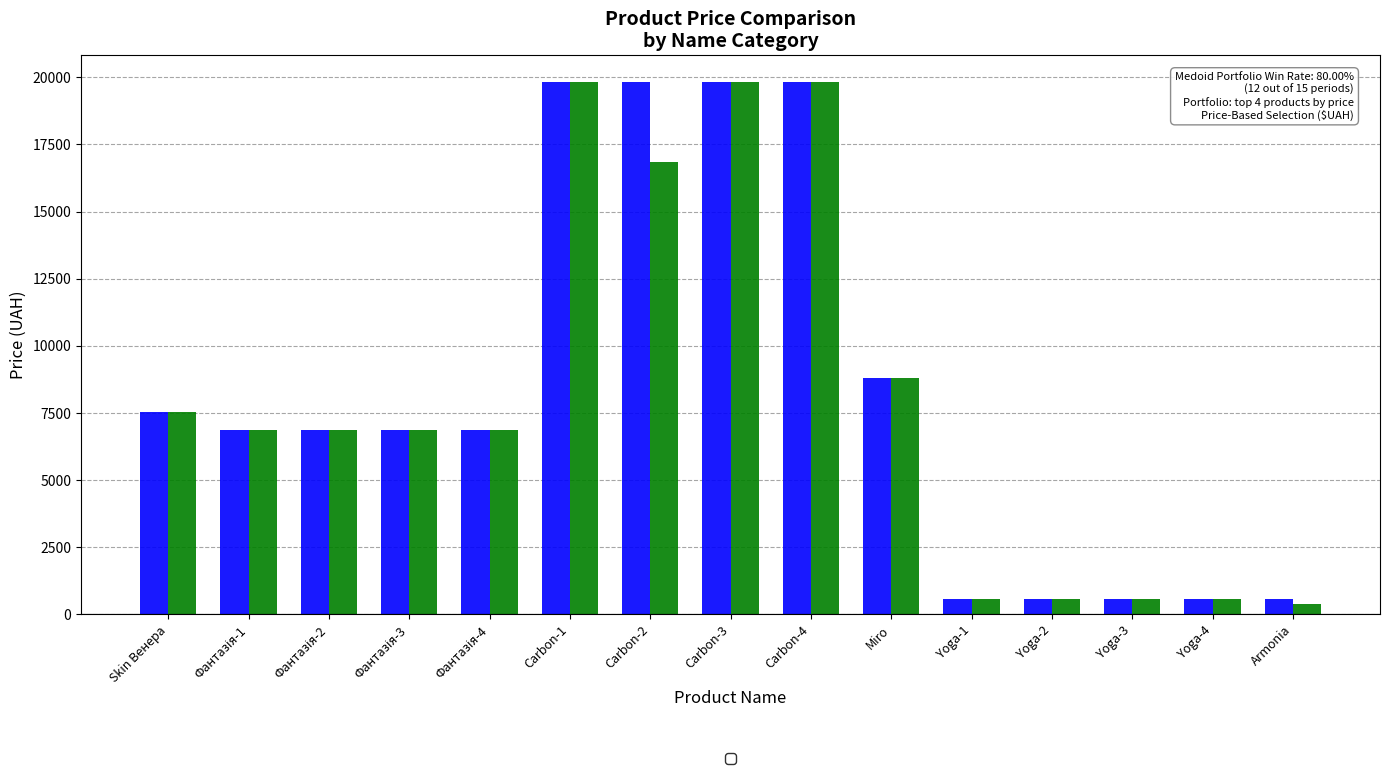

What is the total value across all series at Carbon-3?

39662.1